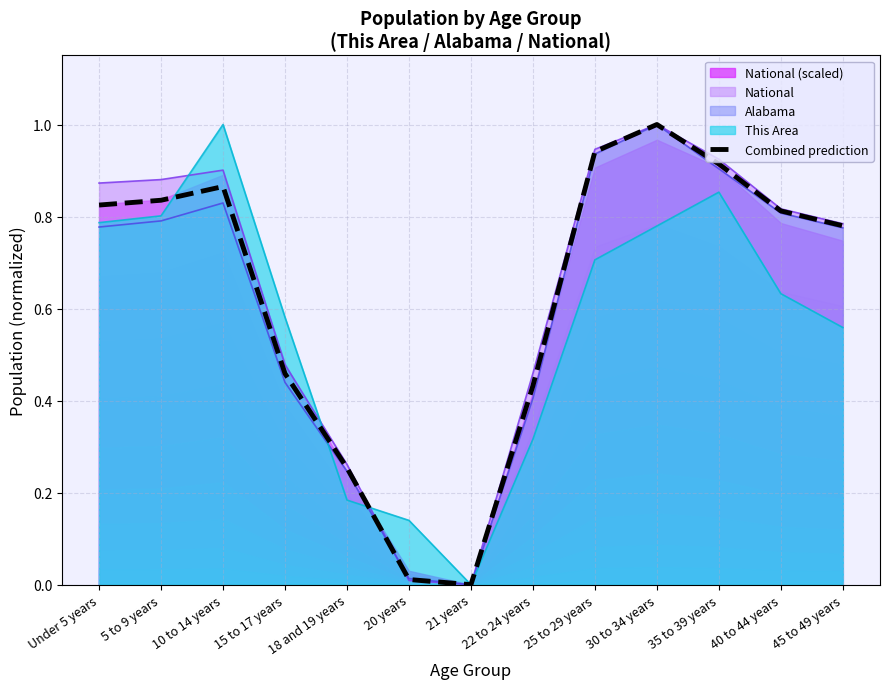

At which category does the data reach its first local peak?

10 to 14 years